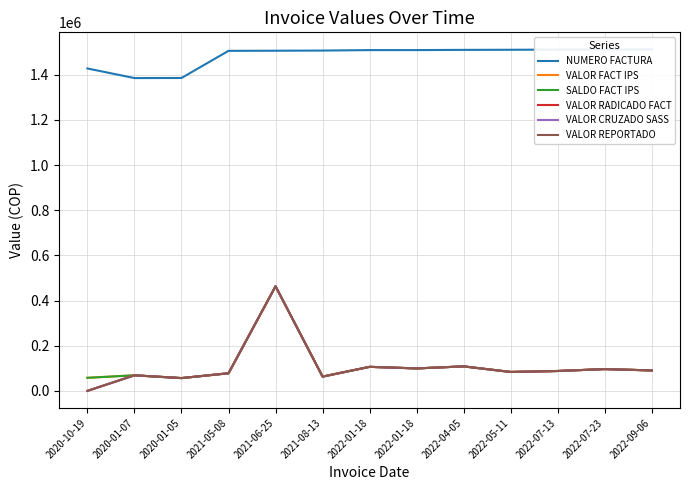

The value of VALOR RADICADO FACT at 2022-01-18 is 156703. True or false?

False